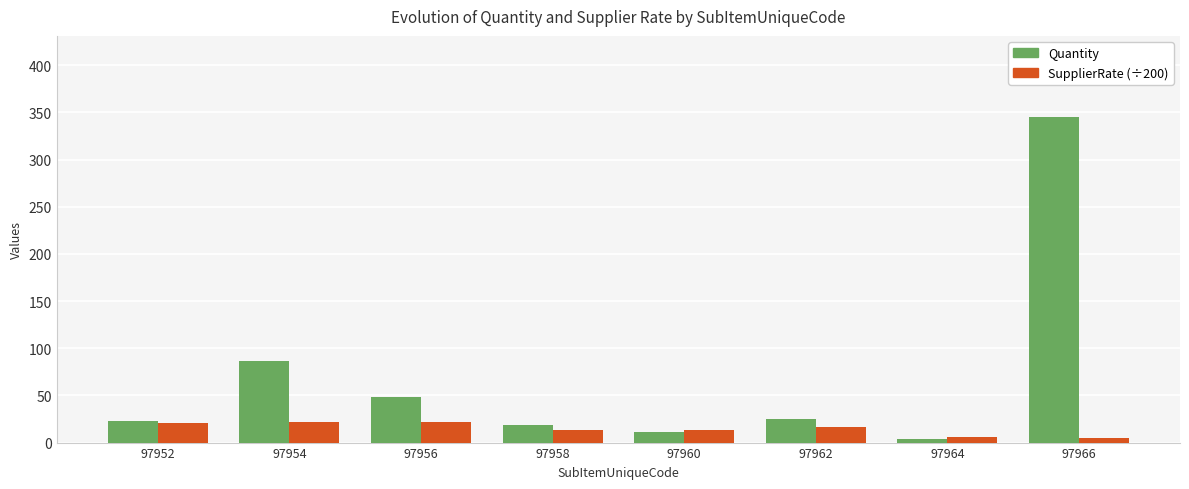

What is the difference between the second highest and minimum values in the SupplierRate (÷200) series?

16.9